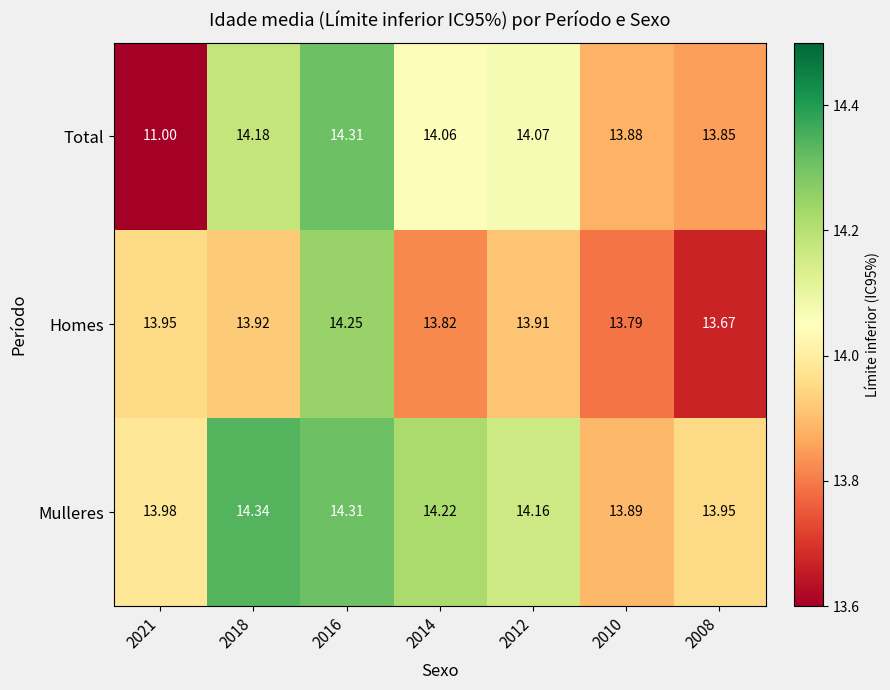

Between 2014 and 2010, which series saw the biggest shift?

Mulleres